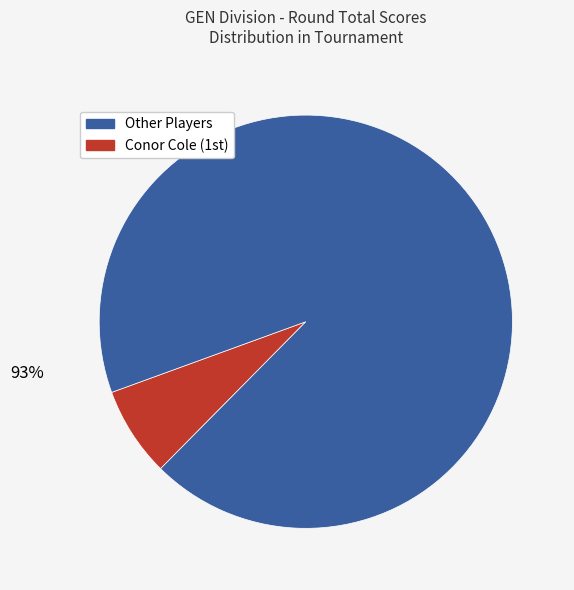

Does any single category account for the majority?

Yes